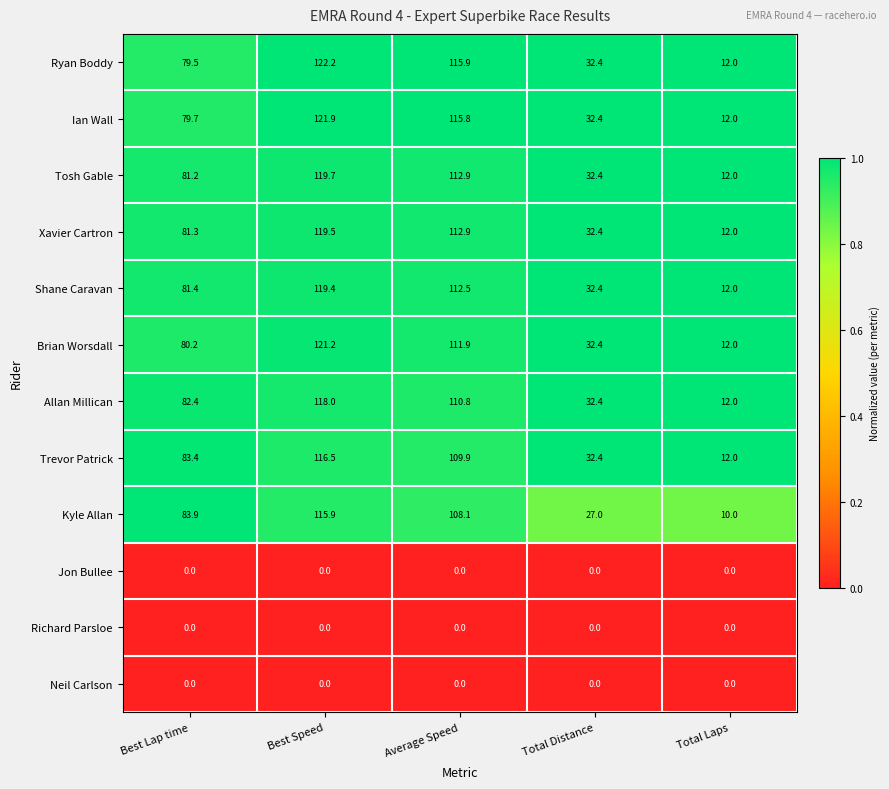

Which series has the largest range (max minus min)?

Ryan Boddy